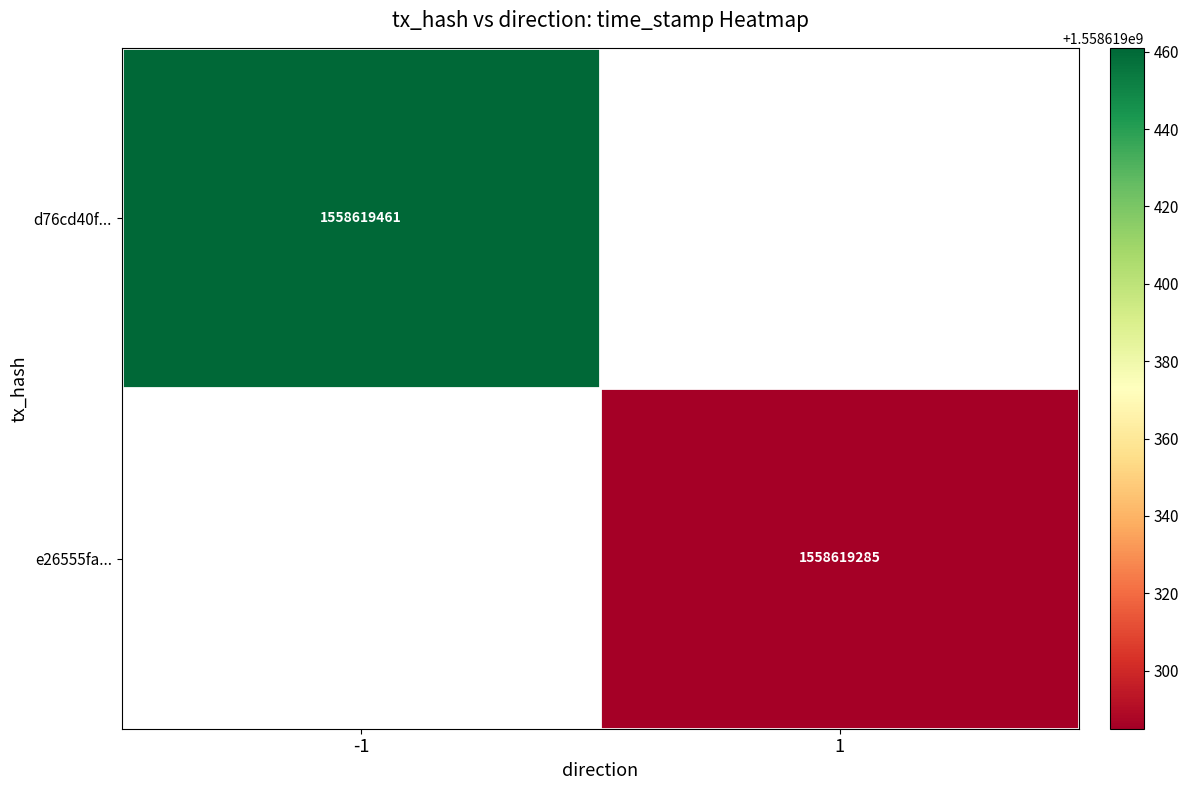

How many categories are shown in the chart?

2